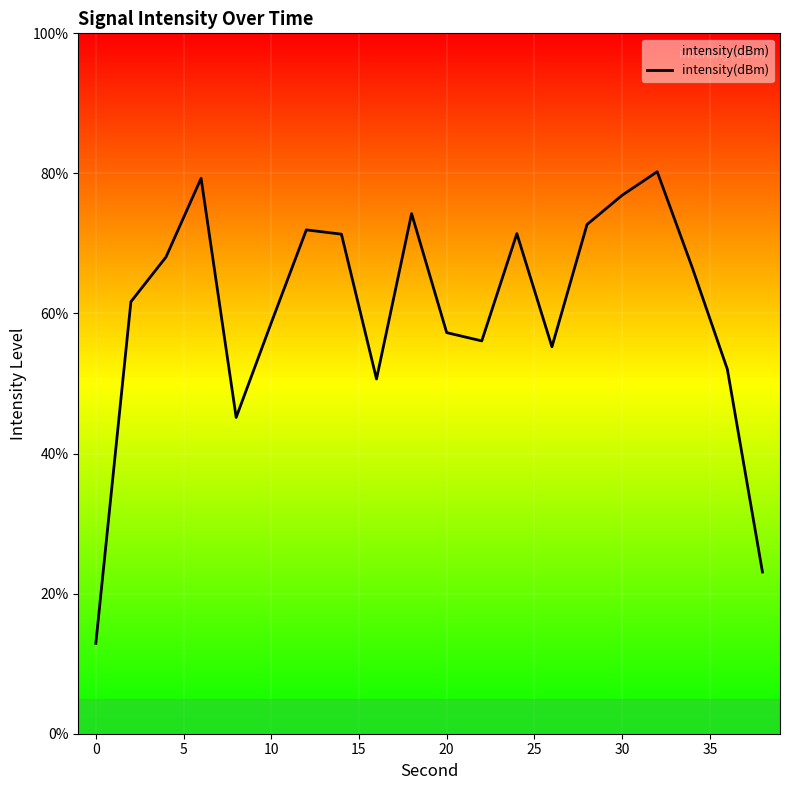

What is the difference between the maximum and minimum values?

67.3